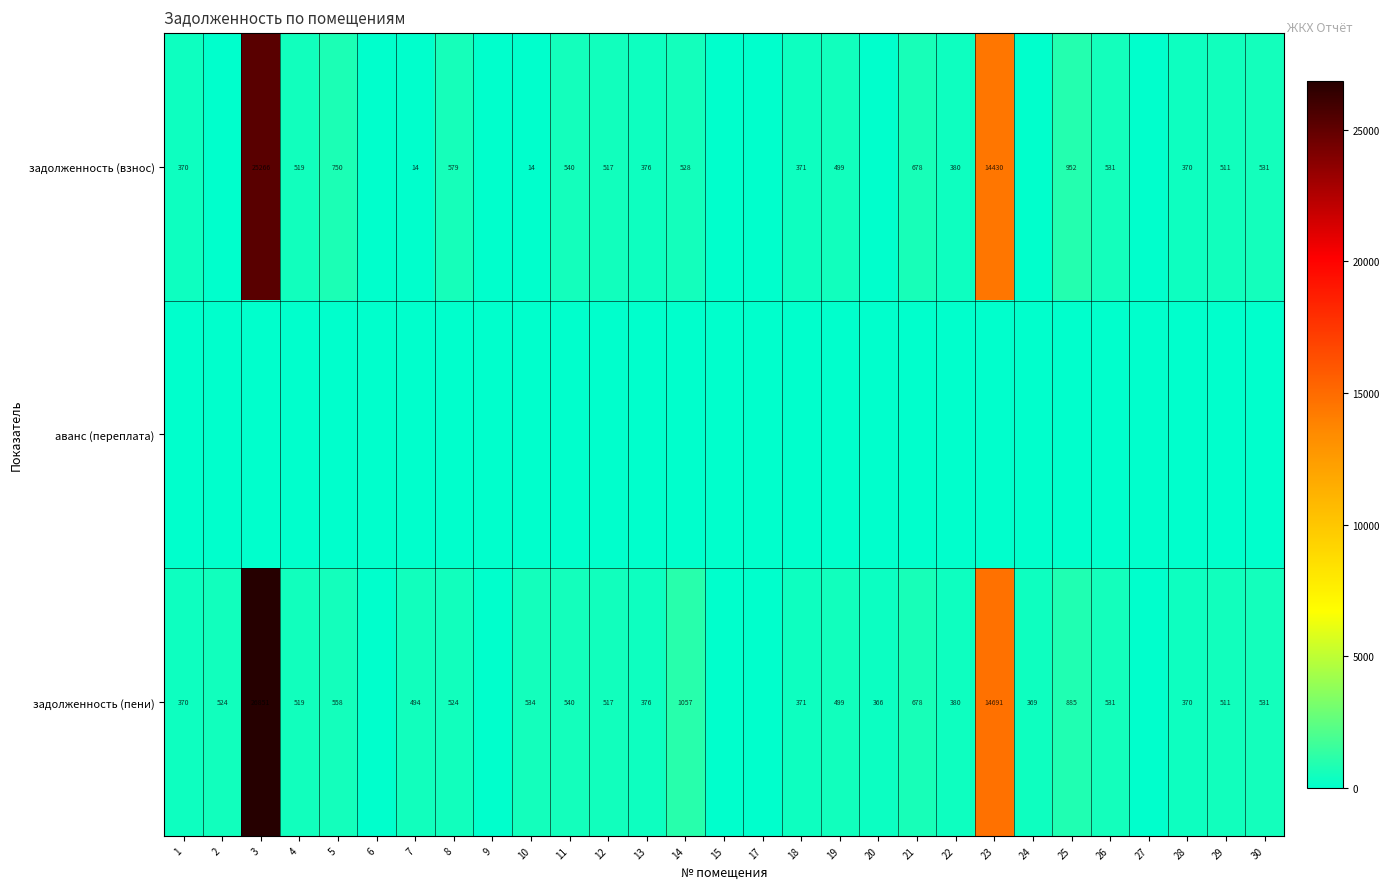

What is the difference between the задолженность (пени) values at 23 and 26?

14160